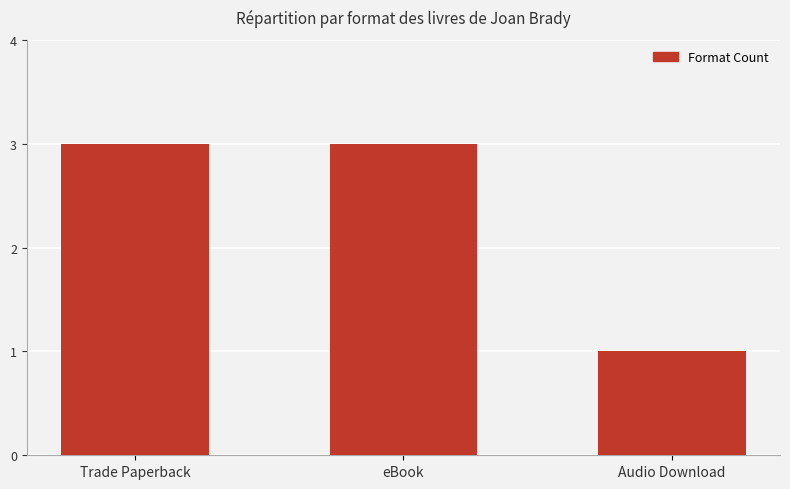

What is the sum of all values?

7